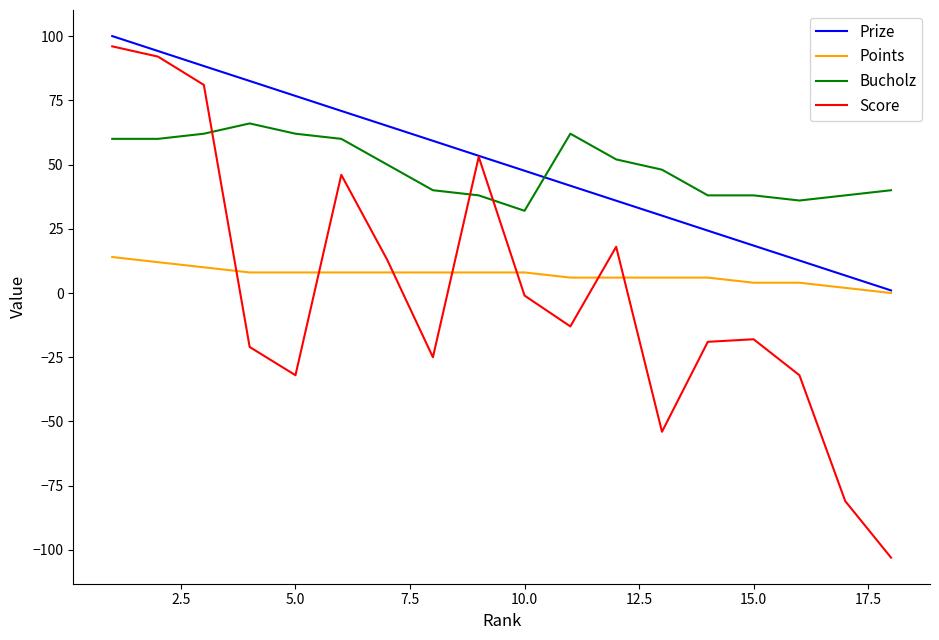

True or false: Prize has more than 1 points higher than both neighbors.

False